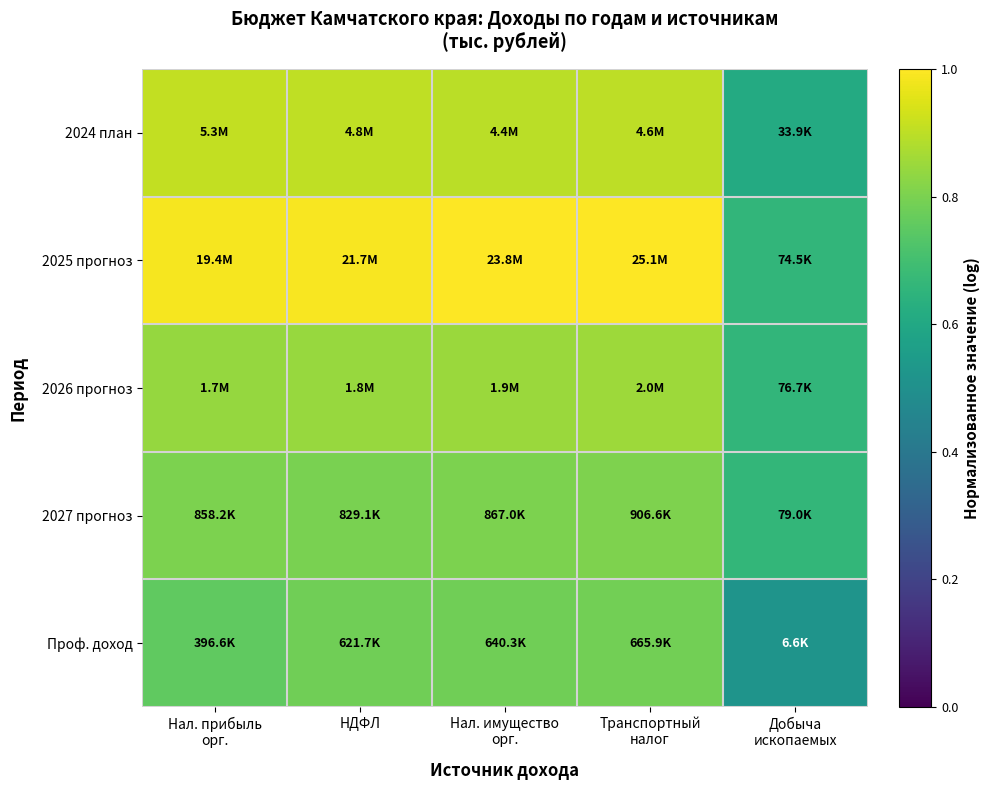

List the series in order of their overall mean, lowest first.

Проф. доход, 2027 прогноз, 2026 прогноз, 2024 план, 2025 прогноз